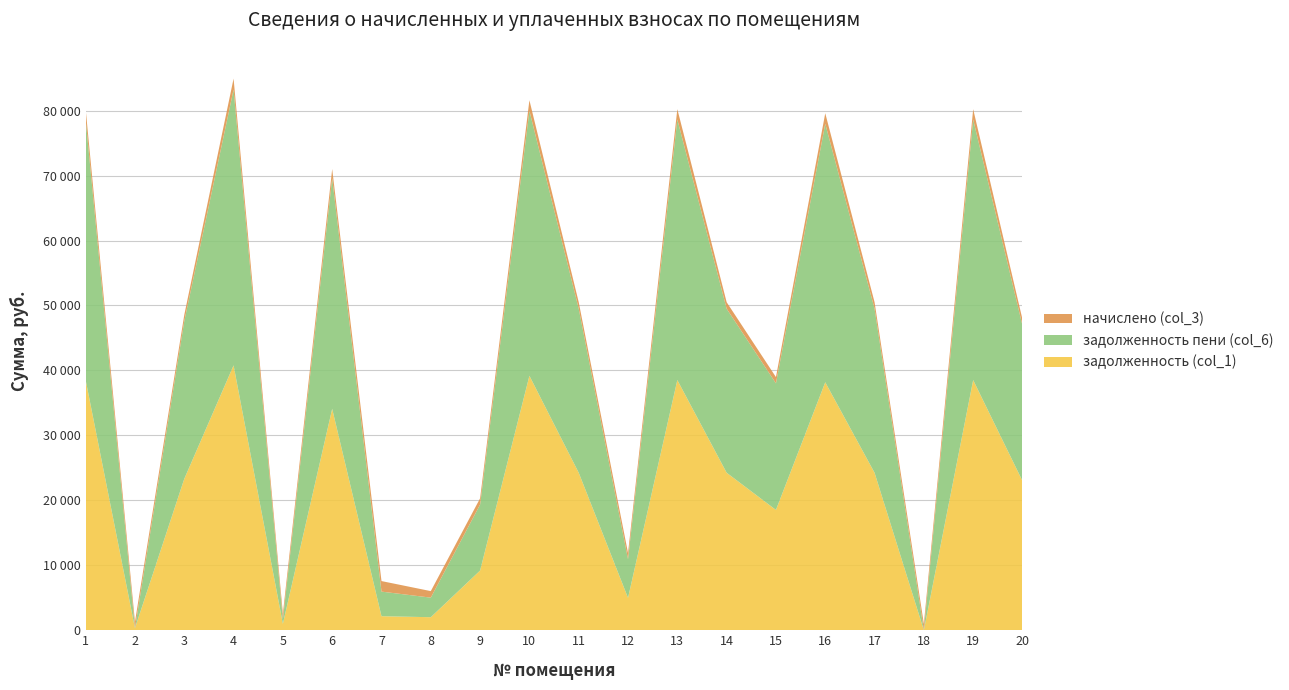

Reading left to right, list all the values displayed in this chart.

задолженность (col_1): 38518.1	325.0	23308.7	40778.2	988.1	34091.8	2163.2	2008.5	9193.7	39177.1	24250.4	4983.7	38518.1	24250.4	18522.9	38177.1	24250.4	0.0	38518.1	22979.0
задолженность пени (col_6): 40113.2	0.0	24273.9	42466.9	678.1	35503.6	3785.6	3012.8	10159.0	40799.5	25254.7	5948.9	40113.2	25254.7	19488.2	39799.5	25254.7	0.0	40113.2	23930.6
начислено (col_3): 1595.1	975.0	965.2	1688.7	899.0	1411.8	1622.4	1004.2	965.2	1622.4	1004.2	965.2	1595.1	1004.2	965.2	1622.4	1004.2	973.0	1595.1	951.6